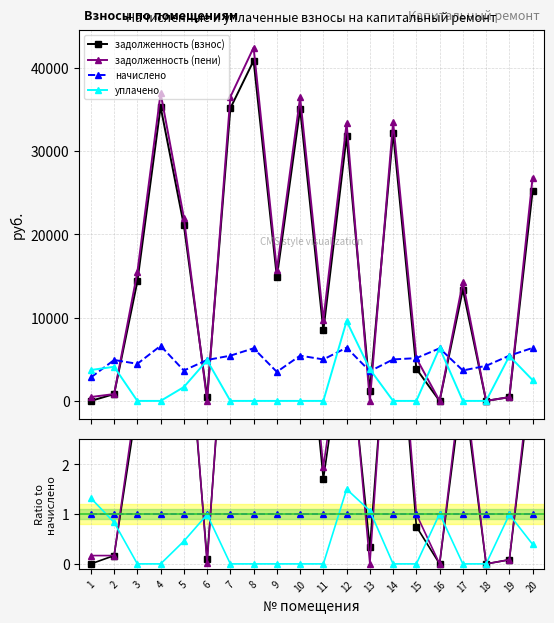

Between which two adjacent categories do уплачено and задолженность (взнос) first intersect?

2 and 3